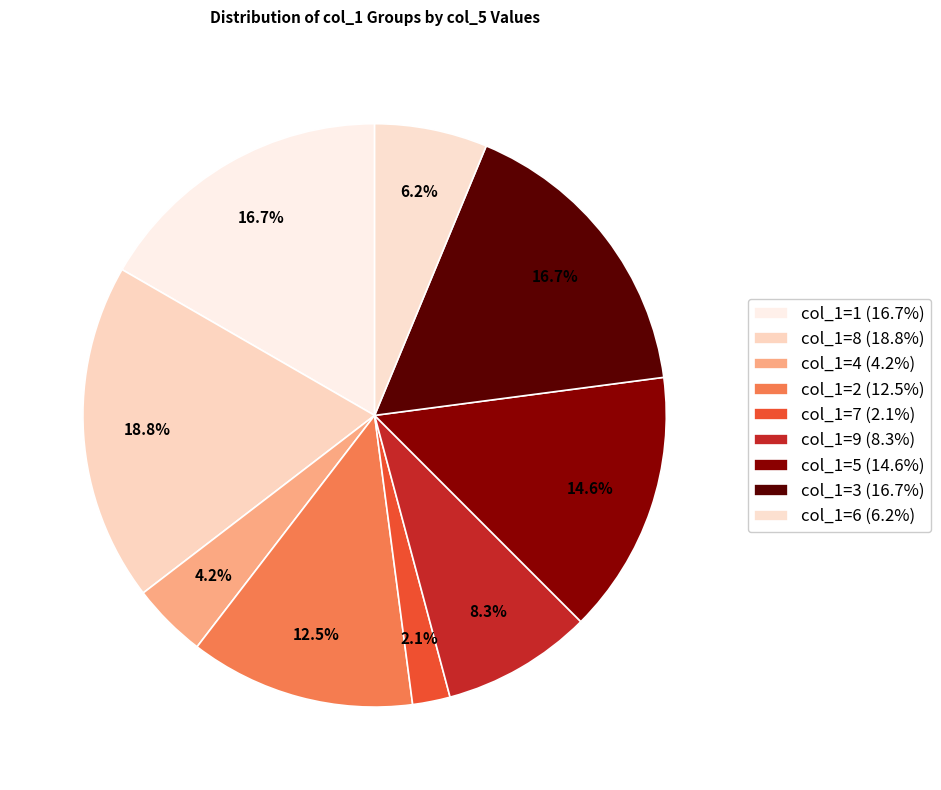

How many slices are in this pie chart?

9